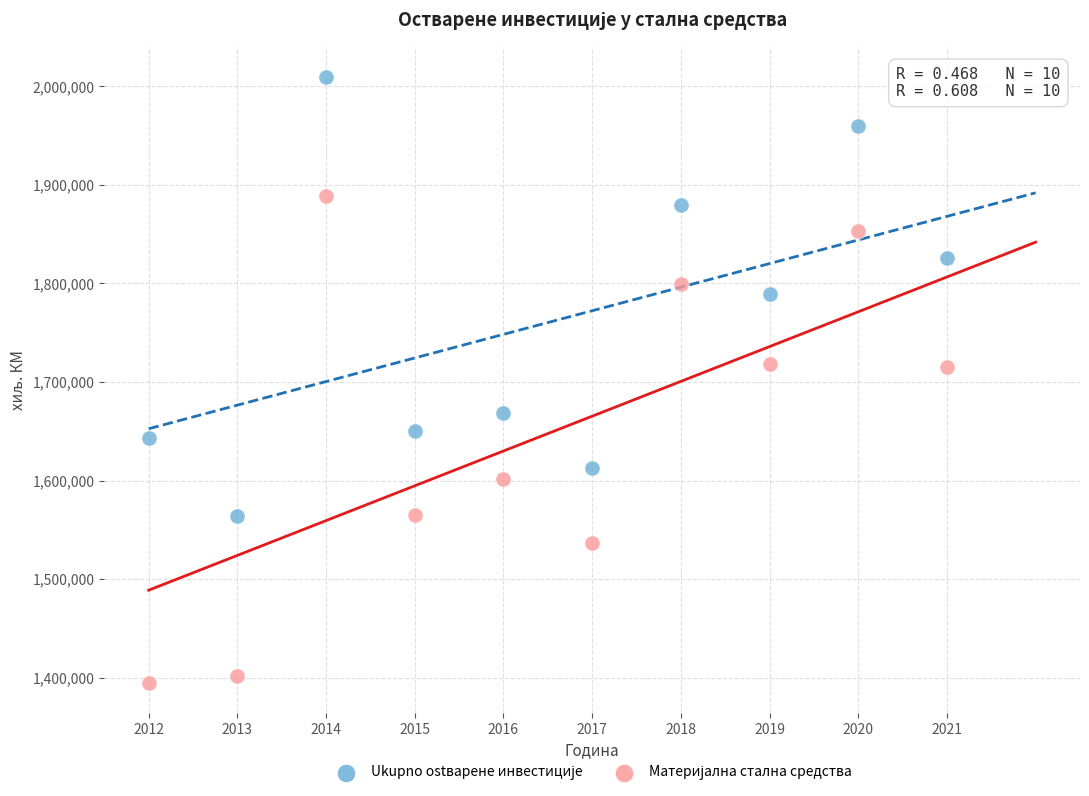

What is the X range (max minus min) for the scatter plot?

9